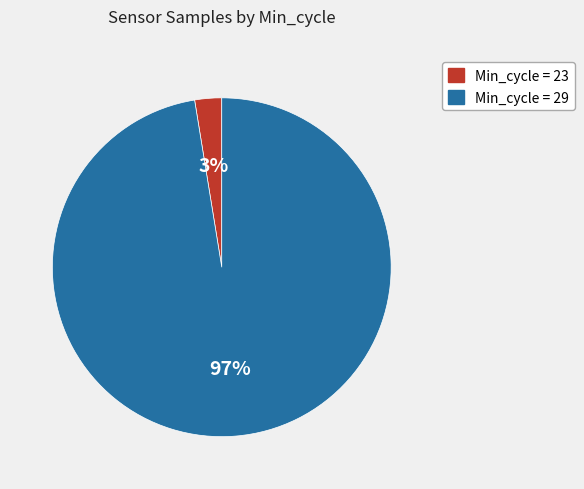

To the nearest percent, what is the average slice percentage?

50%